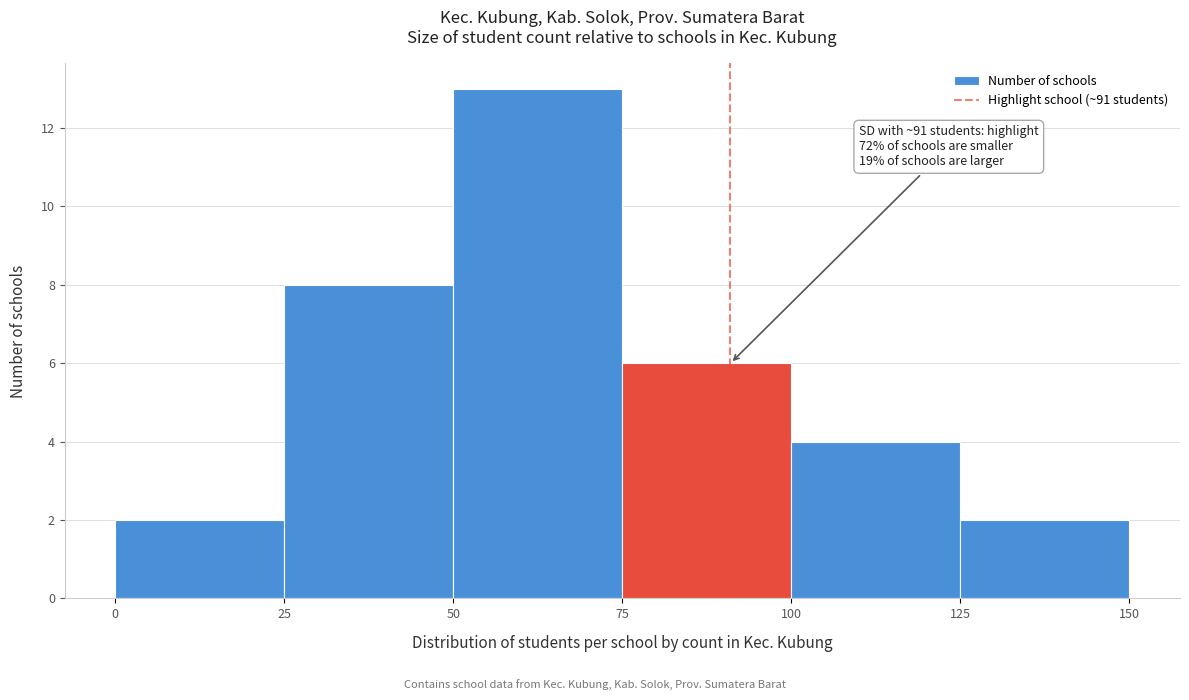

Which range on the x-axis has the tallest bar?

50 to 75